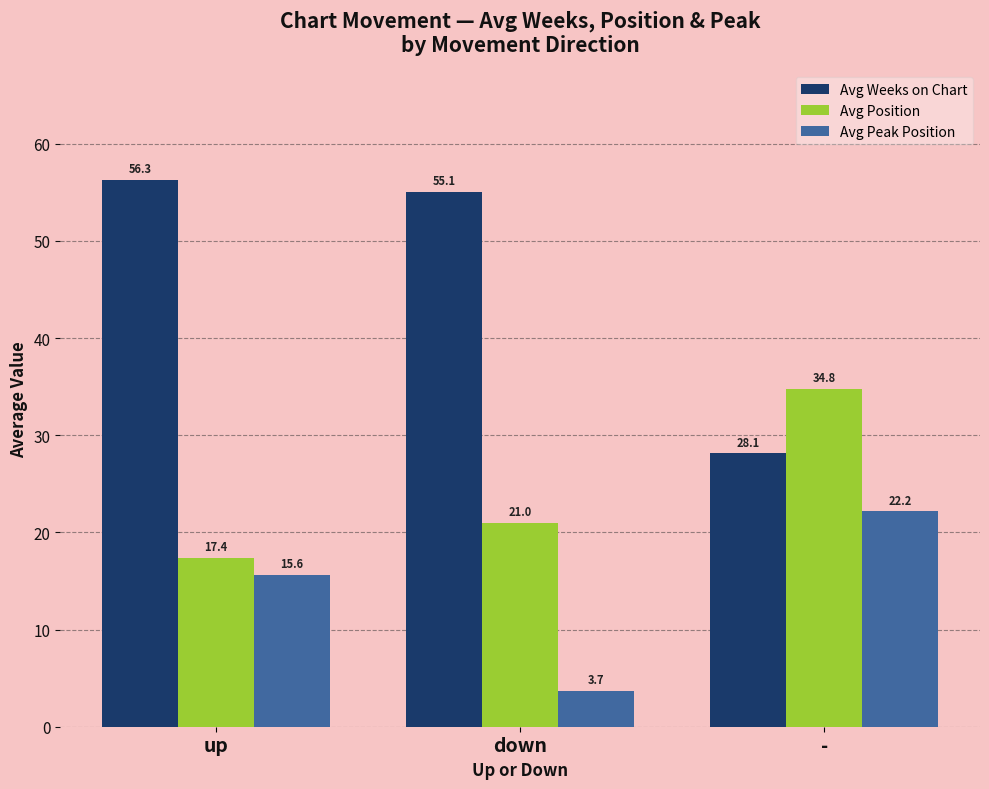

Which category has the highest value in the Avg Position series?

-